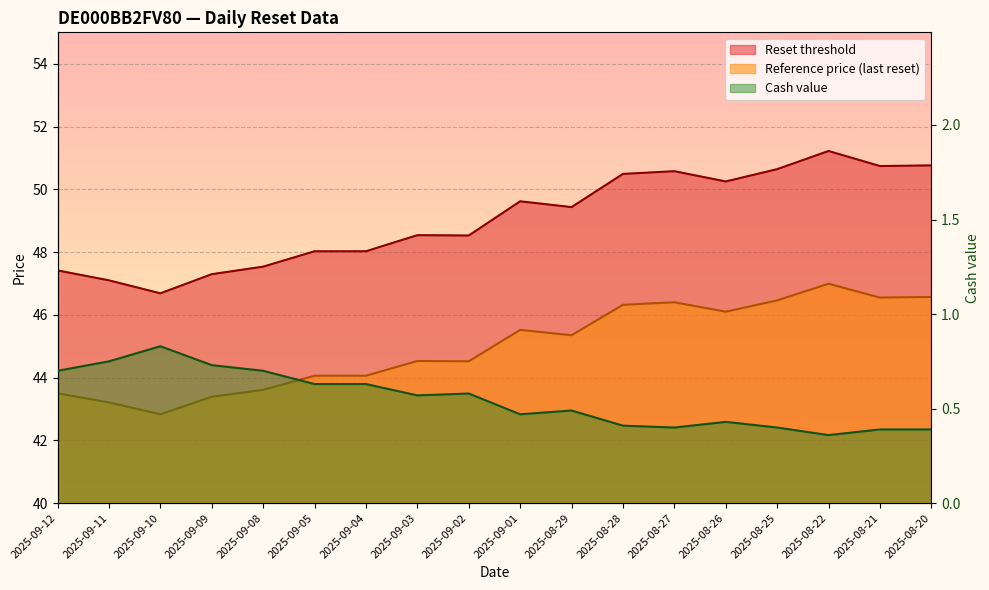

What is the label of the 2nd point from the left?

2025-09-11